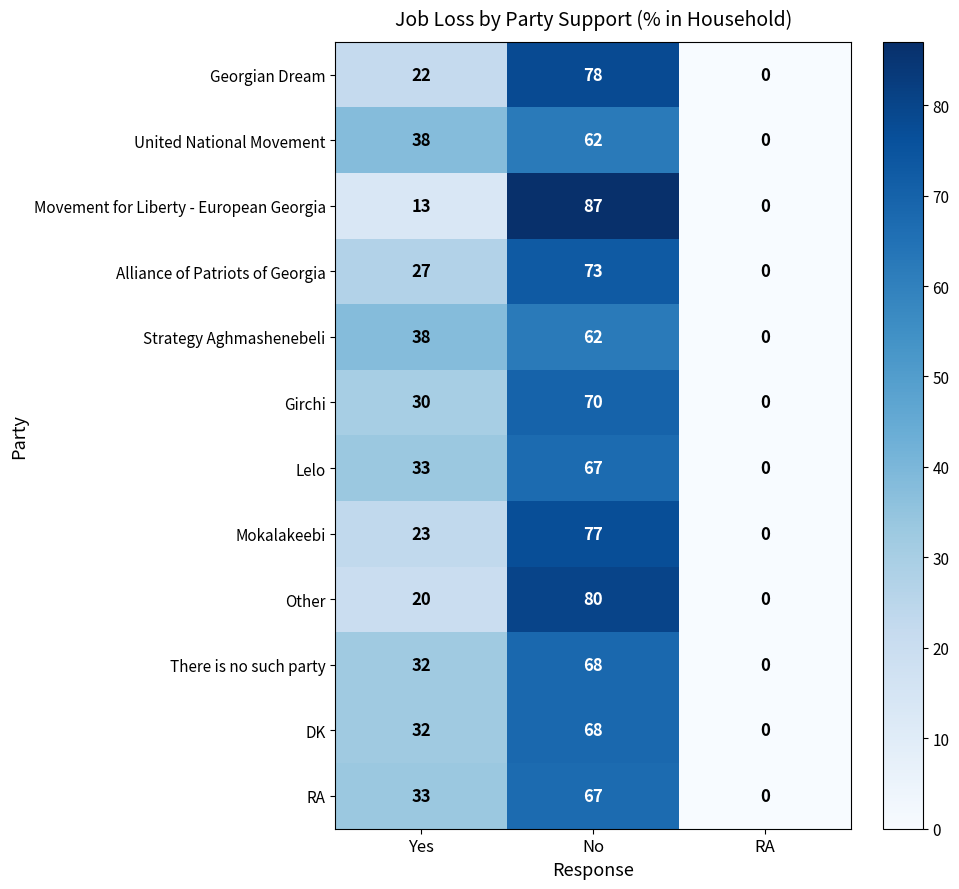

At which label is There is no such party closest to 34?

Yes